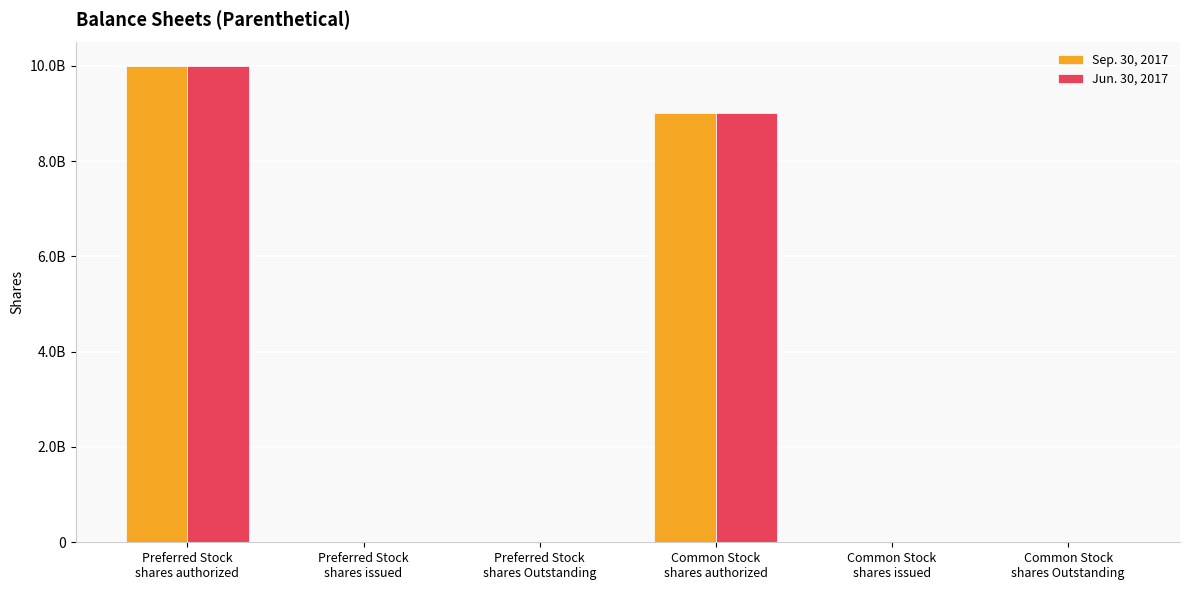

What is the label of the 5th bar from the right?

Preferred Stock
shares issued